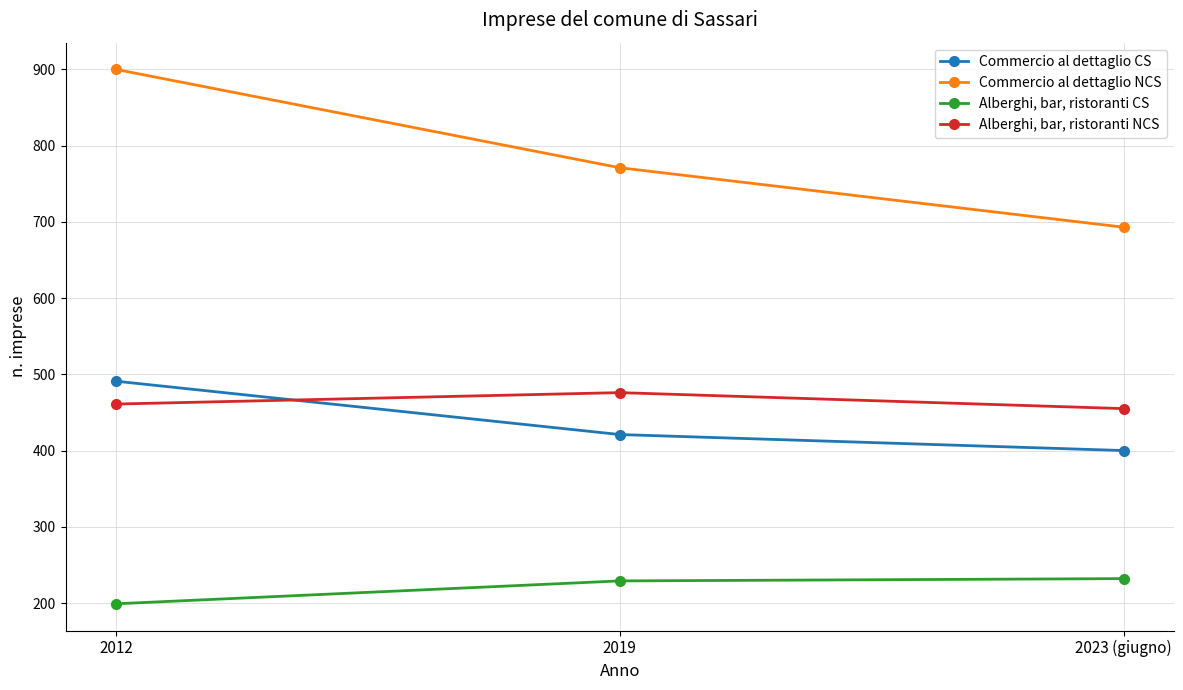

What is the difference between the highest and lowest values at 2019?

542